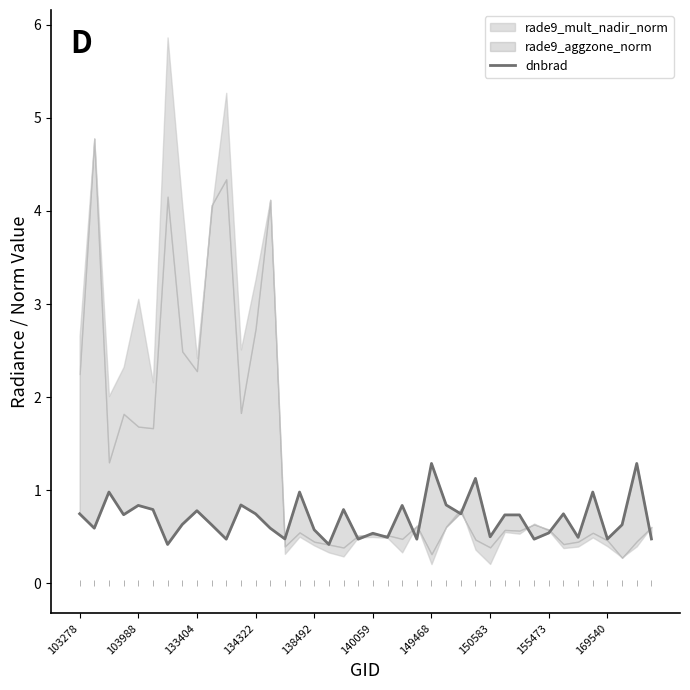

What is the value of the 12th point from the left?

0.8